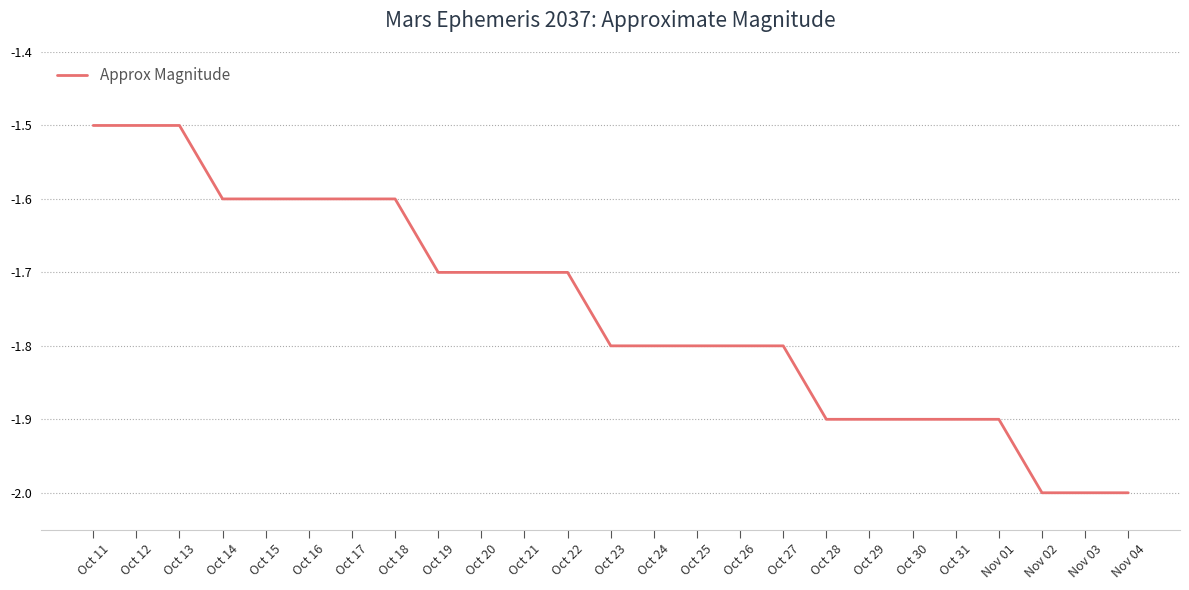

What is the change in value from Oct 13 to Oct 25?

-0.3